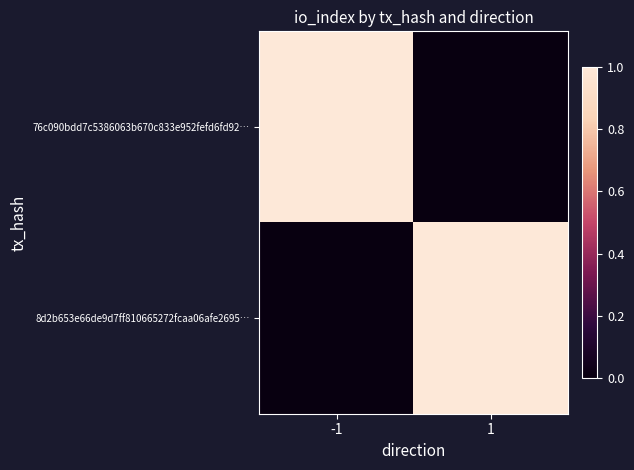

Reading left to right, list all the values displayed in this chart.

76c090bdd7c5386063b670c833e952fefd6fd92…: -1=1	1=0
8d2b653e66de9d7ff810665272fcaa06afe2695…: -1=0	1=1